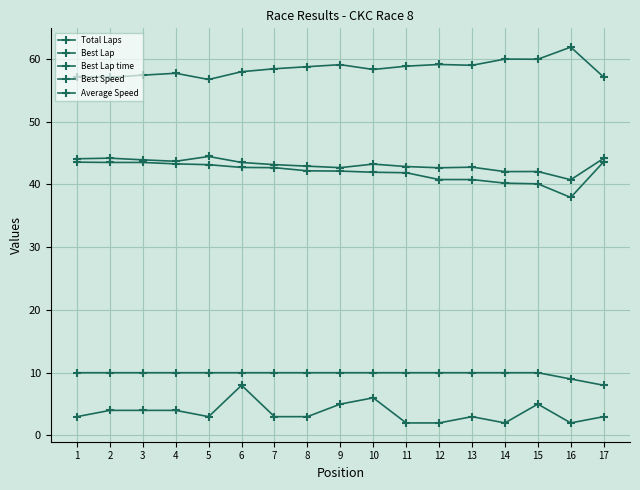

Which series has the largest total across all categories?

Best Lap time